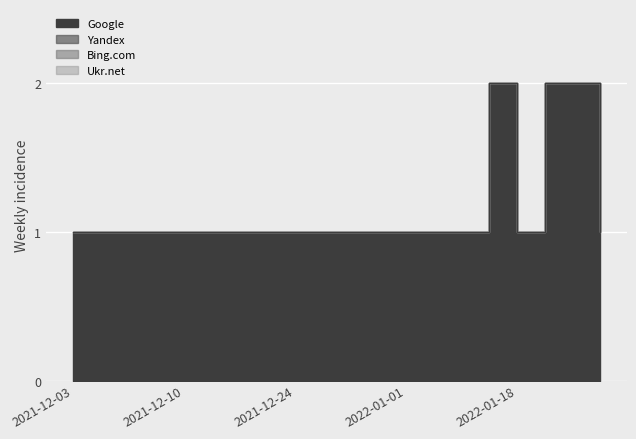

What is the label of the 20th point from the left?

2022-02-05